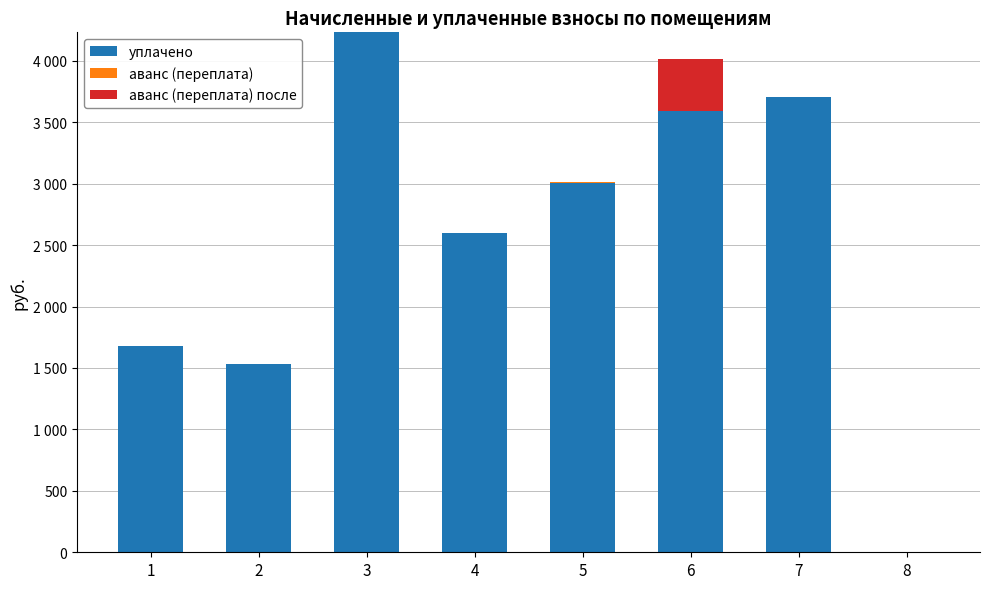

What is the sum of all аванс (переплата) values?

9.4